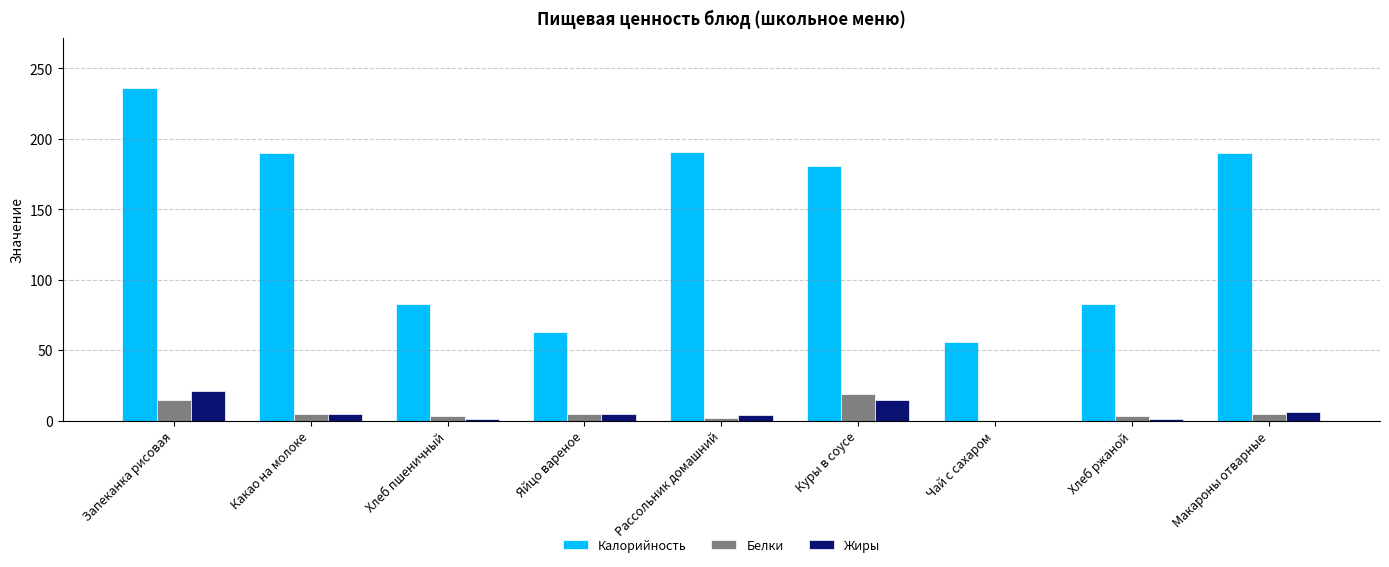

Where does the Жиры series first go above 5?

Запеканка рисовая